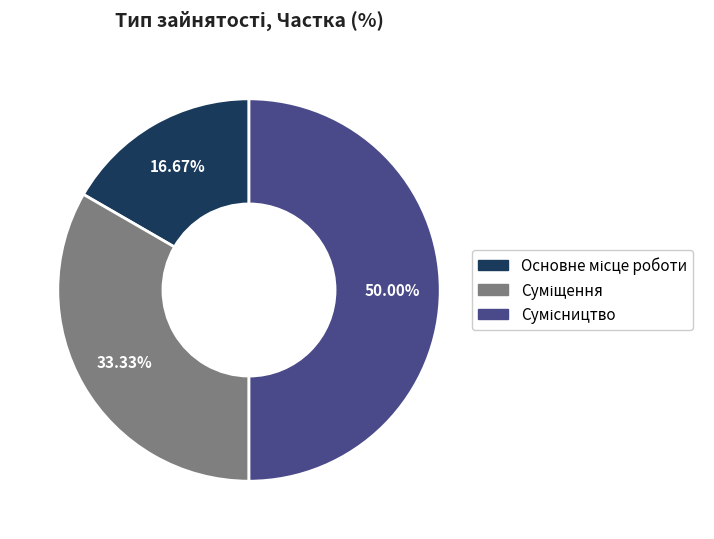

Is the sum of Суміщення and Основне місце роботи greater than half?

No